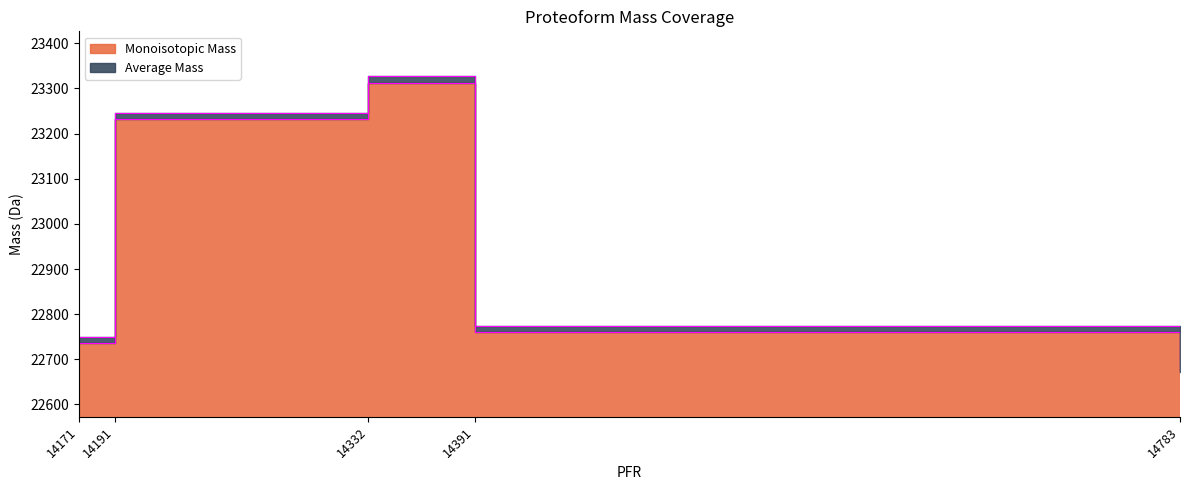

What is the sum of all Average Mass values?

114783.6